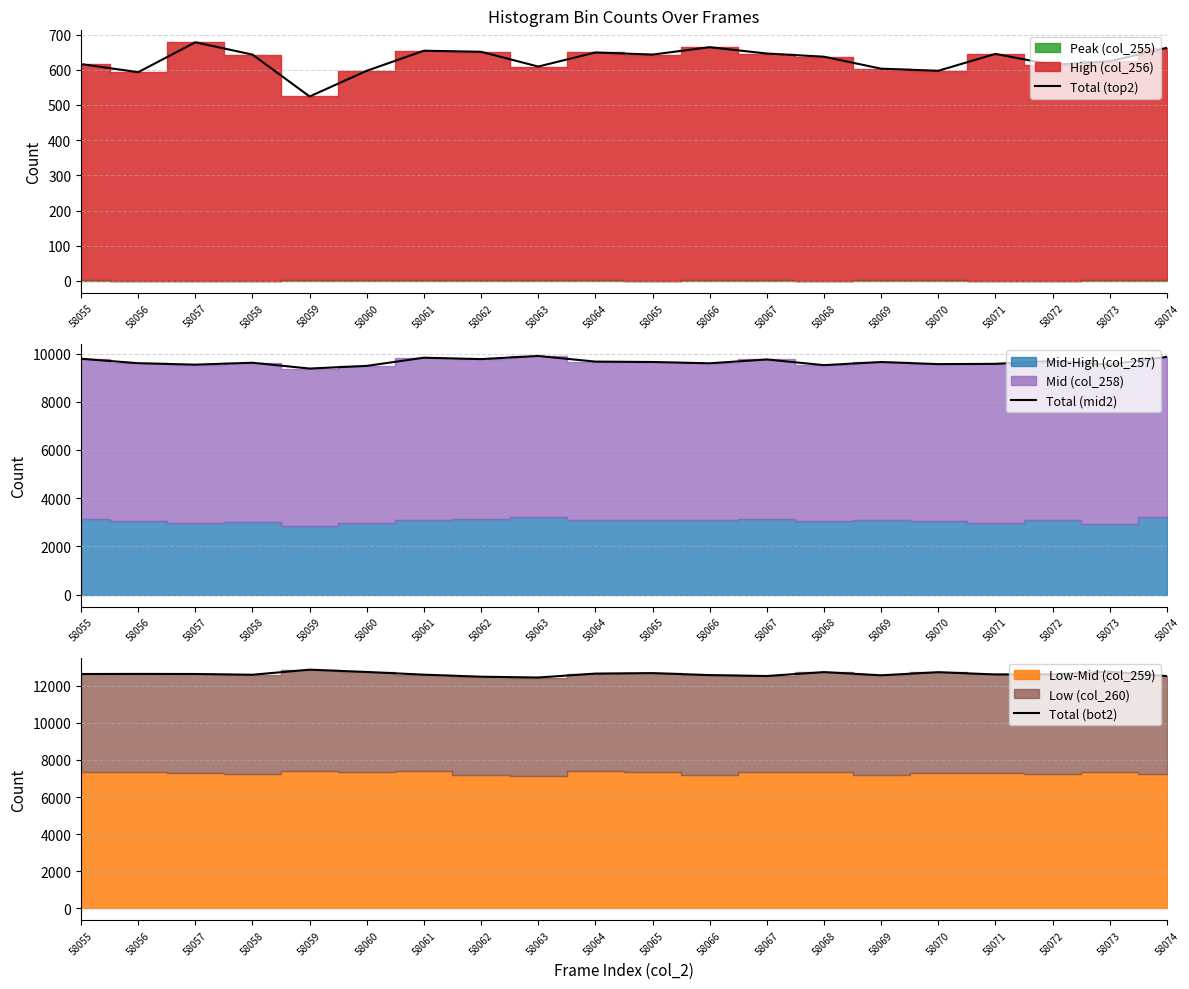

True or false: Total (top2) has a value of 1002 at 58072.

False